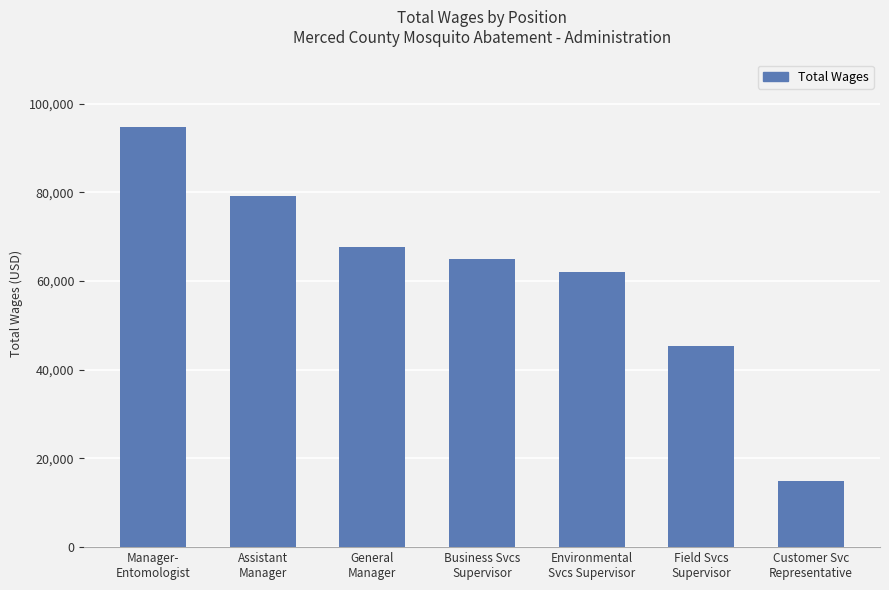

List the labels in order of value, smallest first.

Customer Svc
Representative, Field Svcs
Supervisor, Environmental
Svcs Supervisor, Business Svcs
Supervisor, General
Manager, Assistant
Manager, Manager-
Entomologist